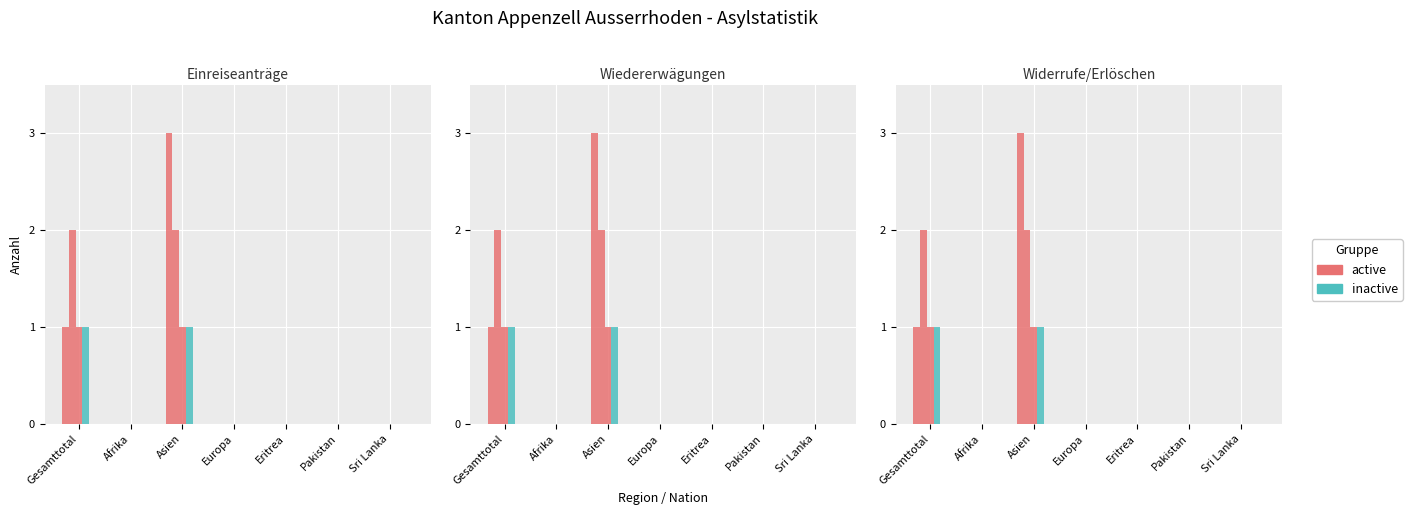

What position from the left is Pakistan?

6